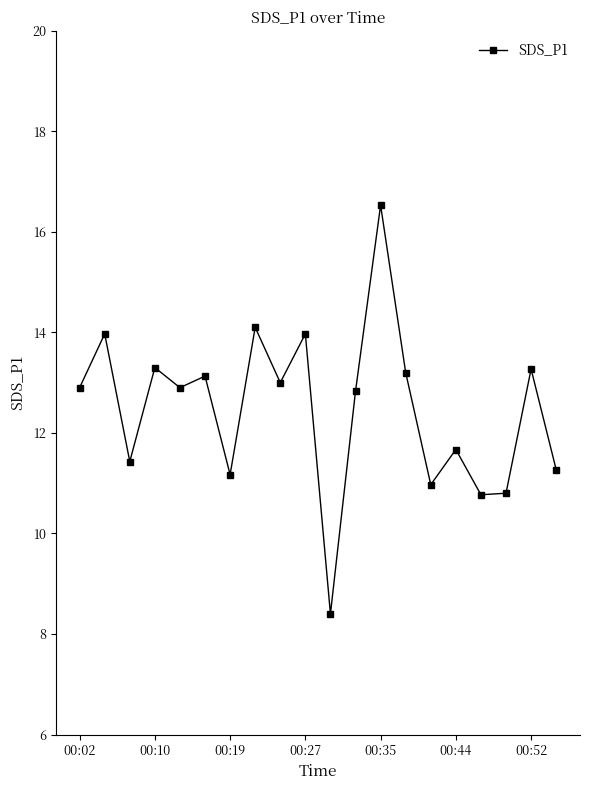

Does the chart have visible grid lines?

No